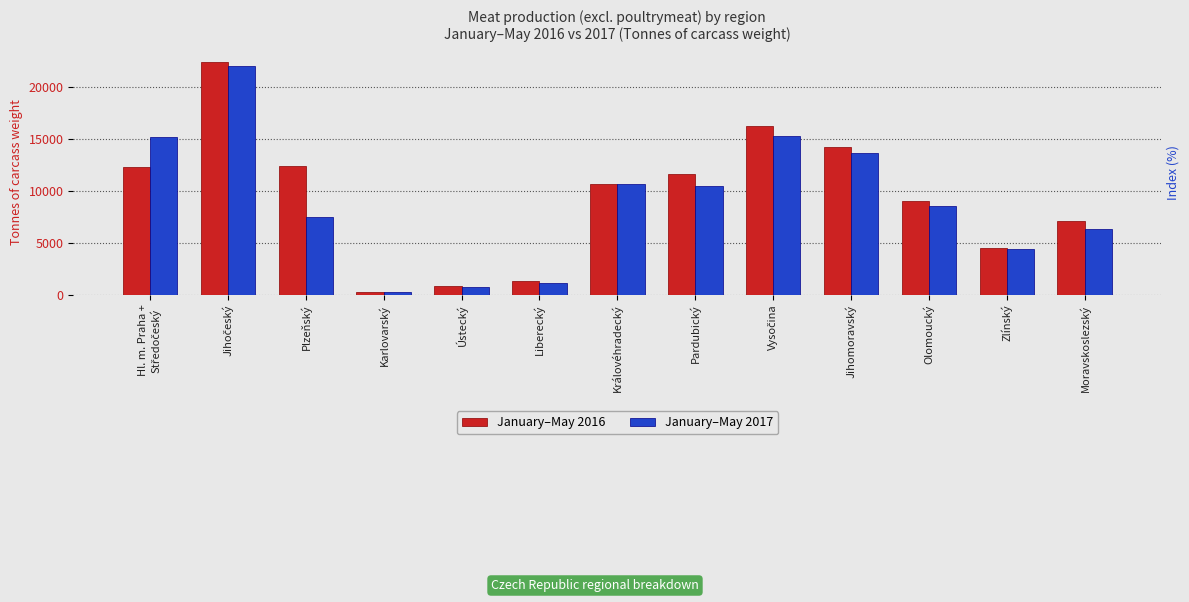

The value of January–May 2017 at Zlínský is 4438. True or false?

True